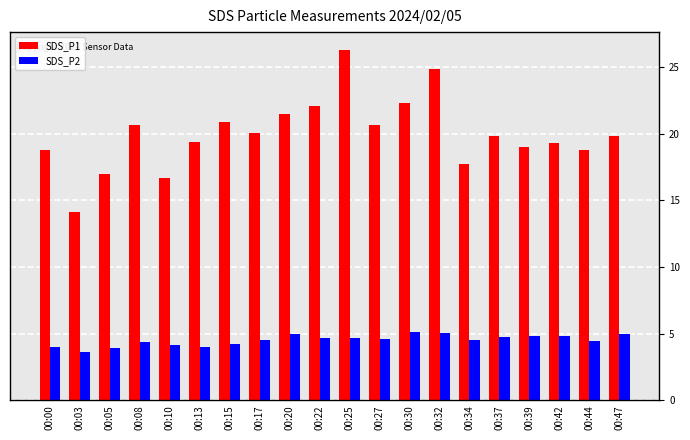

Rank the series by their maximum value, from lowest to highest.

SDS_P2, SDS_P1